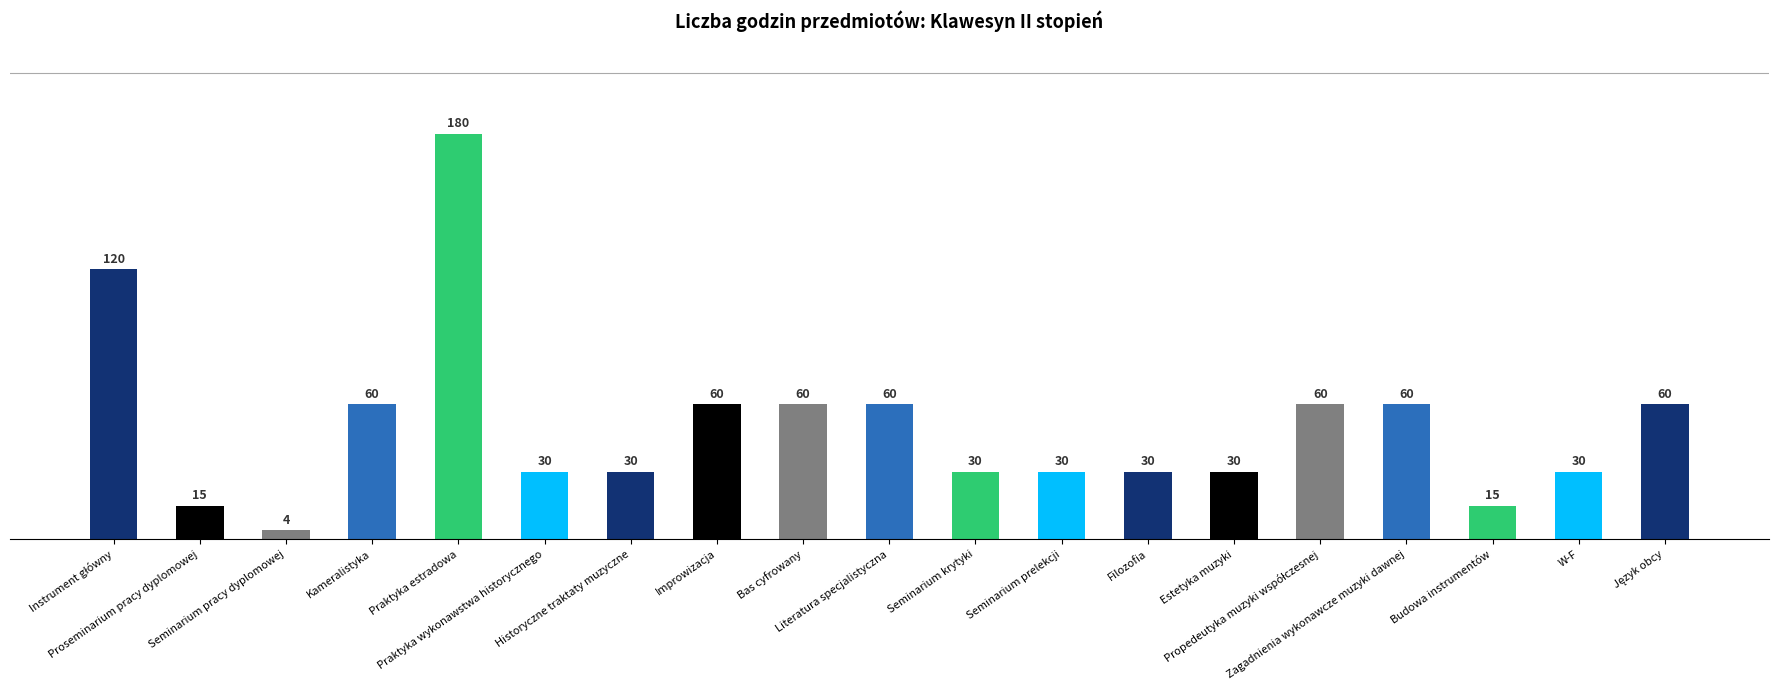

True or false: the data shows 31 at Improwizacja.

False